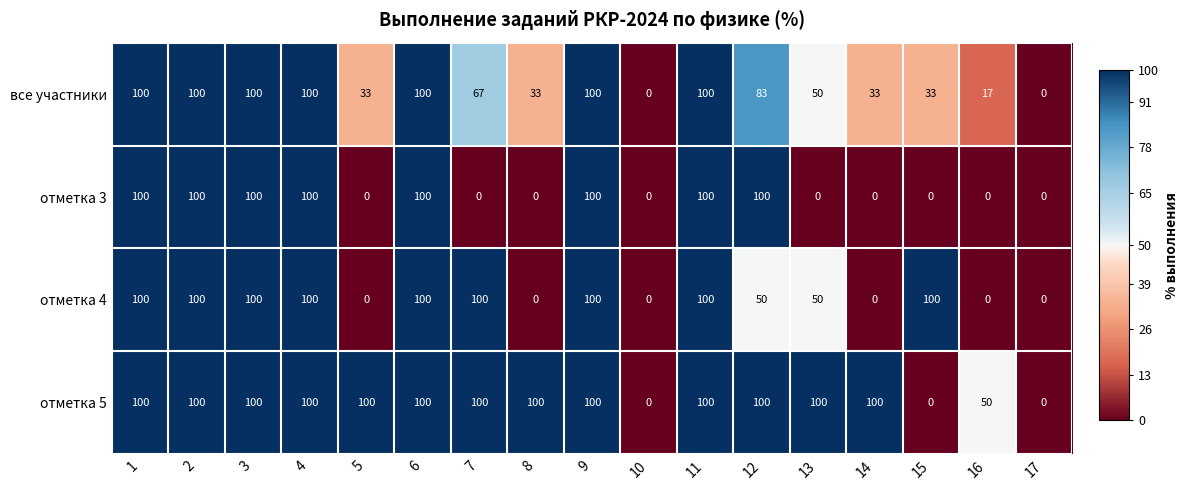

Is it true that отметка 4 equals 145 at 7?

False